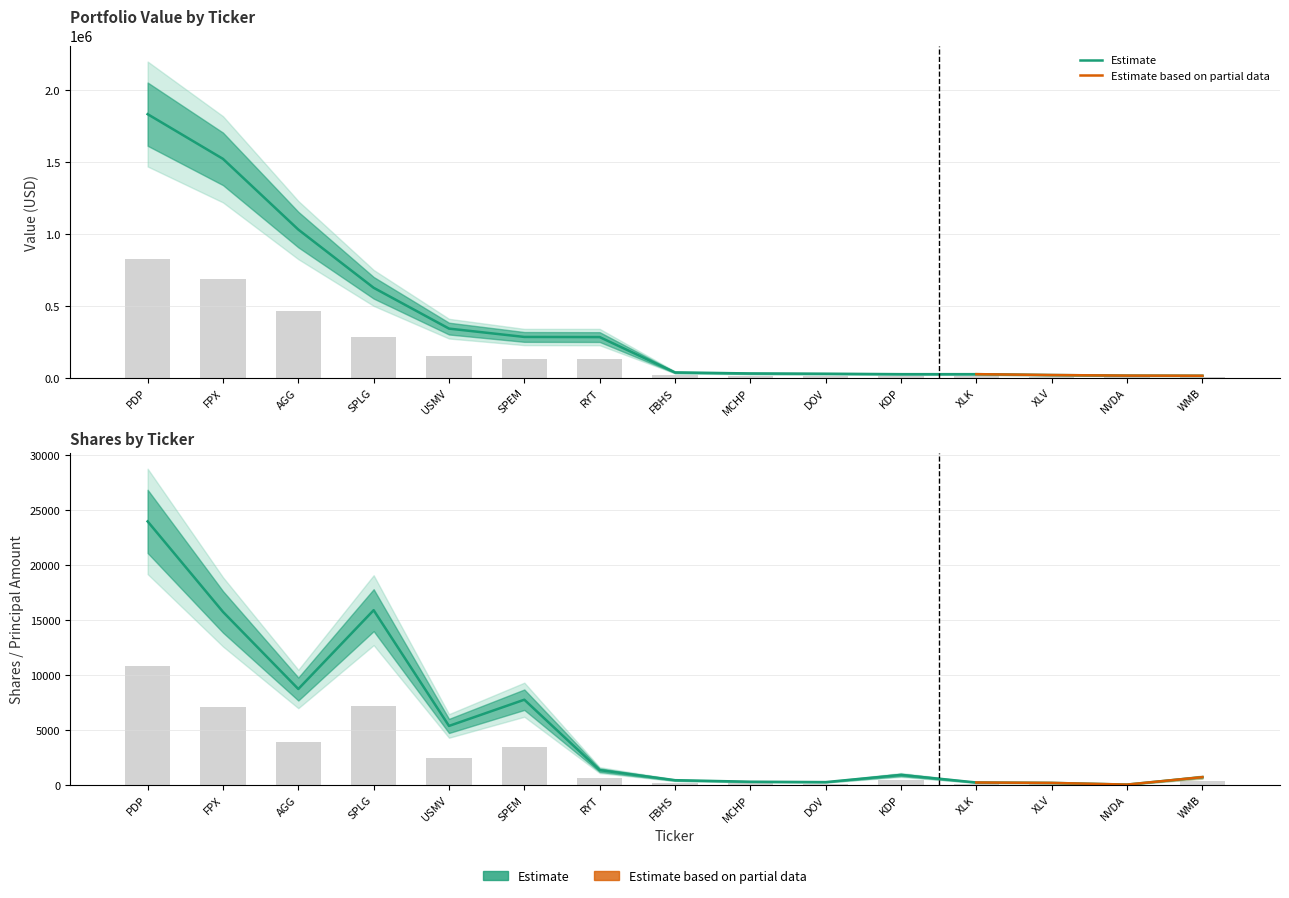

What position from the left is FBHS?

8